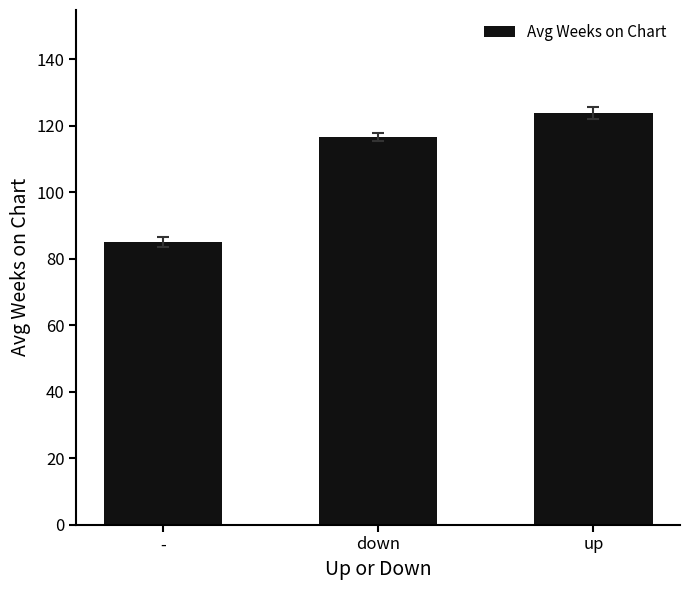

Which category has the highest value across all series?

up